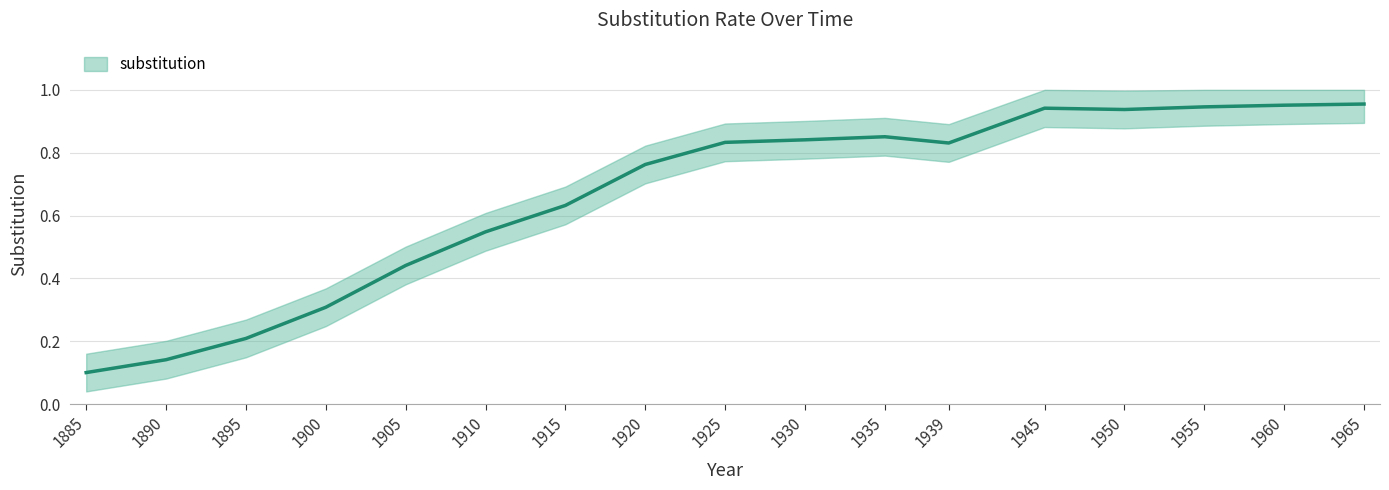

Reading left to right, list all the values displayed in this chart.

1885=0.1	1890=0.1	1895=0.2	1900=0.3	1905=0.4	1910=0.5	1915=0.6	1920=0.8	1925=0.8	1930=0.8	1935=0.9	1939=0.8	1945=0.9	1950=0.9	1955=0.9	1960=1.0	1965=1.0